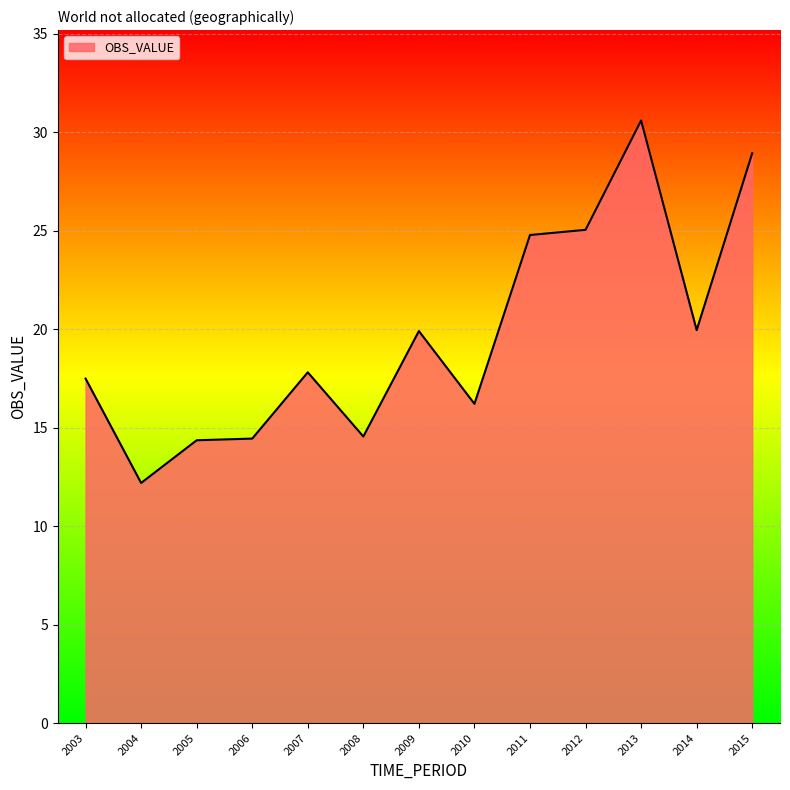

What is the difference between the values at 2013 and 2011?

5.8